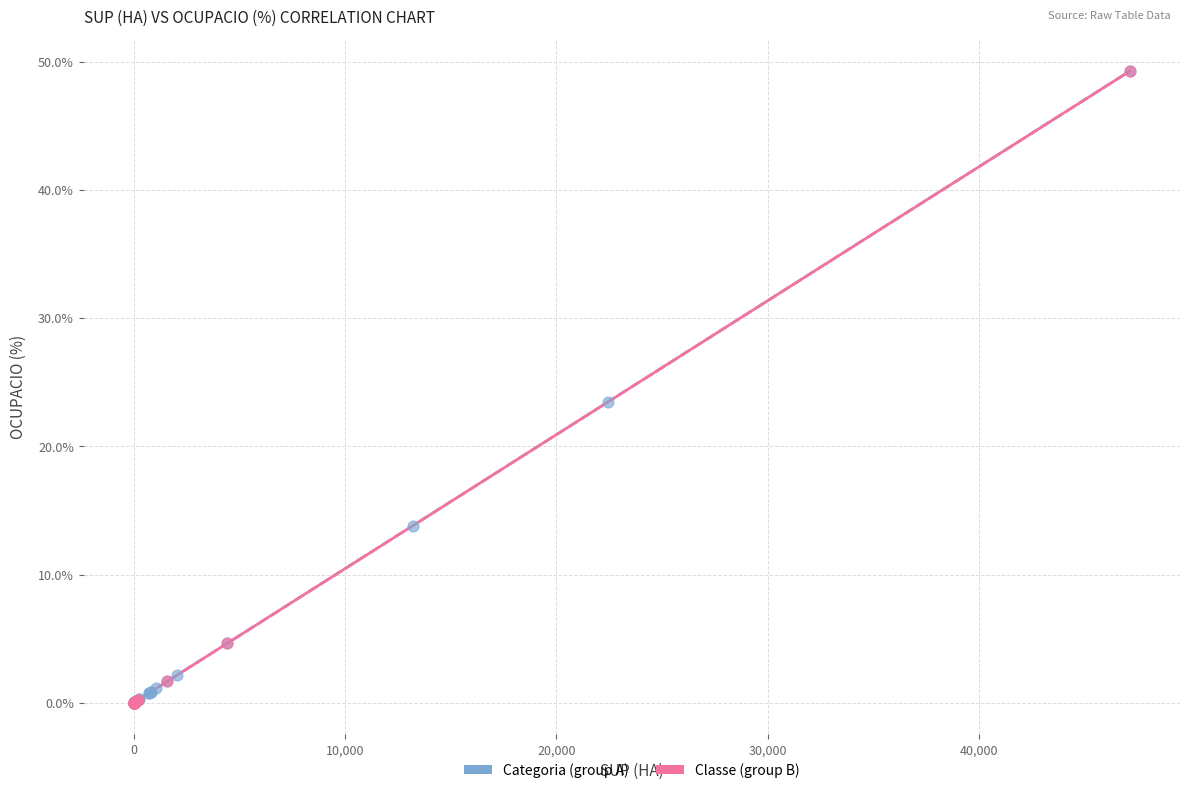

What are all the series names shown in the legend?

Categoria (group A), Classe (group B)